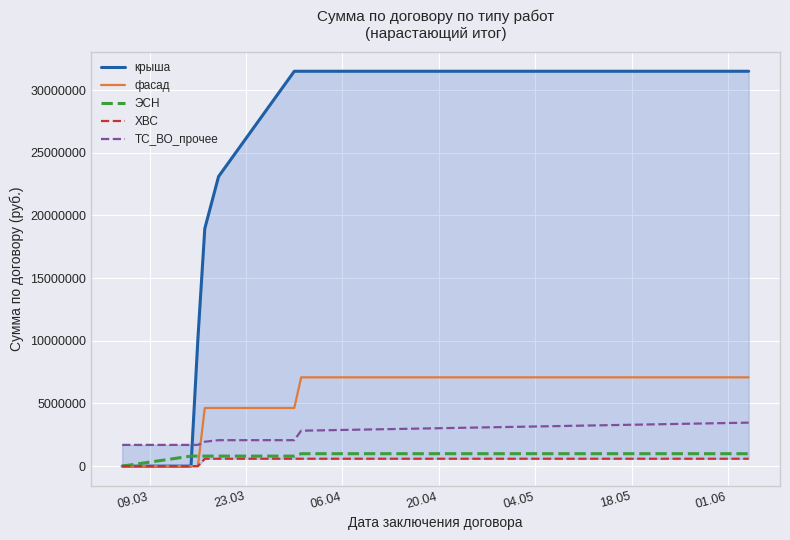

True or false: ТС_ВО_прочее and ХВС intersect in this chart.

False